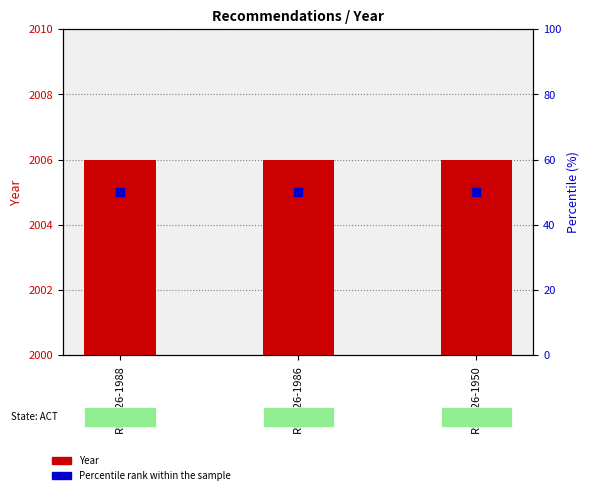

Which series has the largest total across all categories?

Year